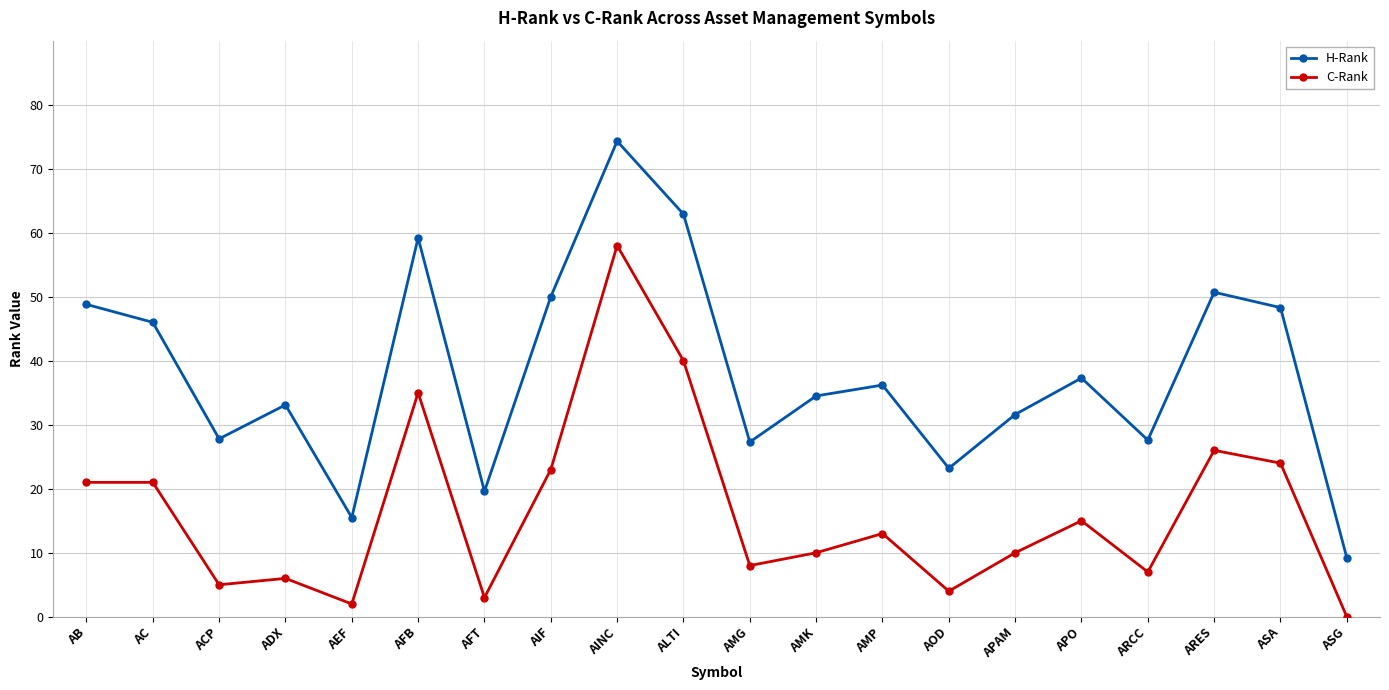

What is the spread (max minus min) of values at ALTI?

22.9